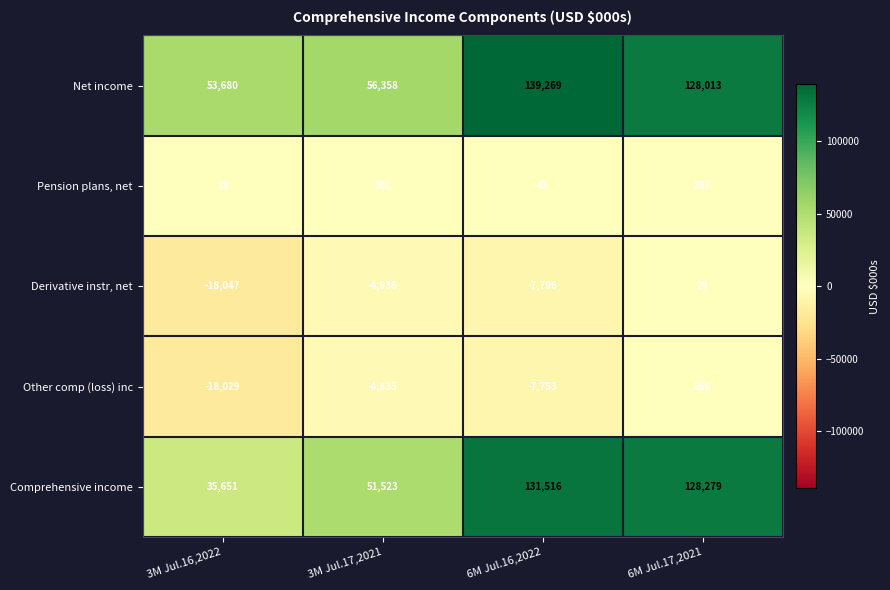

At which label does Other comp (loss) inc reach its peak?

6M Jul.17,2021